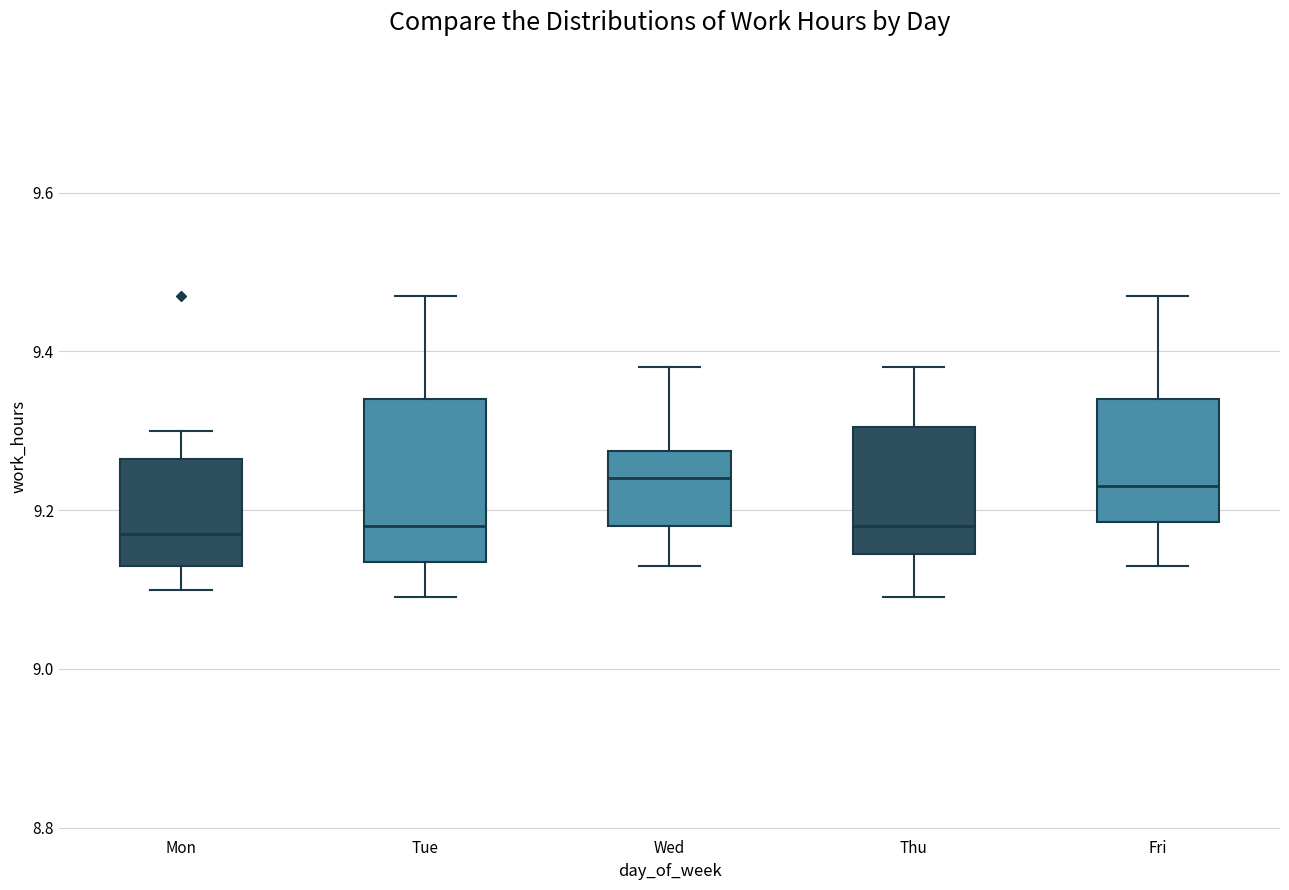

Reading left to right, transcribe this box plot: for each box, give where its median line is, the range the box spans, and where its two whiskers end, as read against the y-axis. The values are not printed on the chart, so give them approximately, as read against the axis.

Mon: median 9.18, box 9.14 to 9.26, whiskers 9.10 to 9.30
Tue: median 9.18, box 9.14 to 9.34, whiskers 9.10 to 9.48
Wed: median 9.24, box 9.18 to 9.28, whiskers 9.14 to 9.38
Thu: median 9.18, box 9.14 to 9.30, whiskers 9.10 to 9.38
Fri: median 9.24, box 9.18 to 9.34, whiskers 9.14 to 9.48